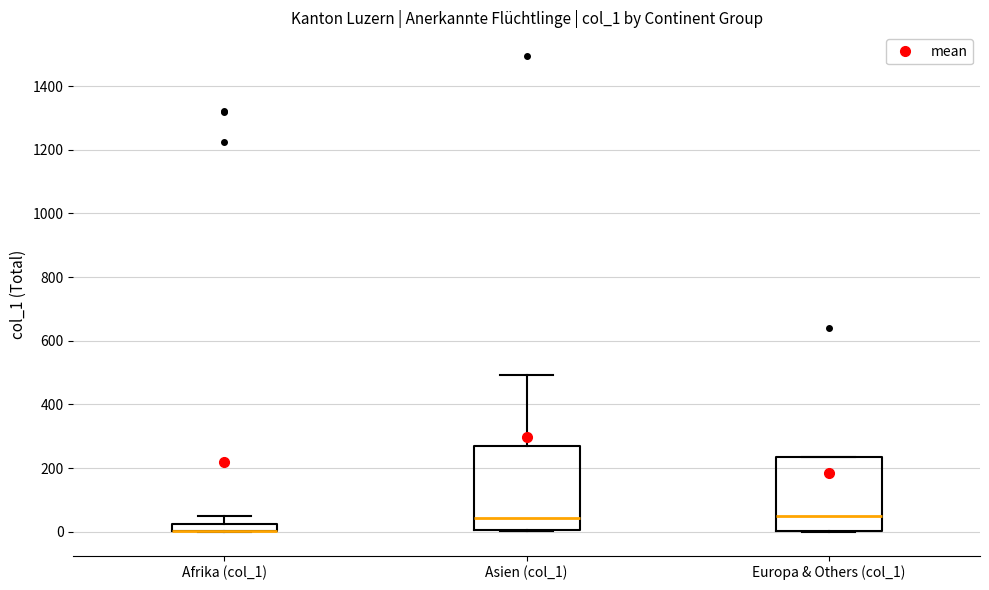

Where does the median line of the box for Europa & Others (col_1) sit on the y-axis? The values are not printed on the chart, so give them approximately, as read against the axis.

60